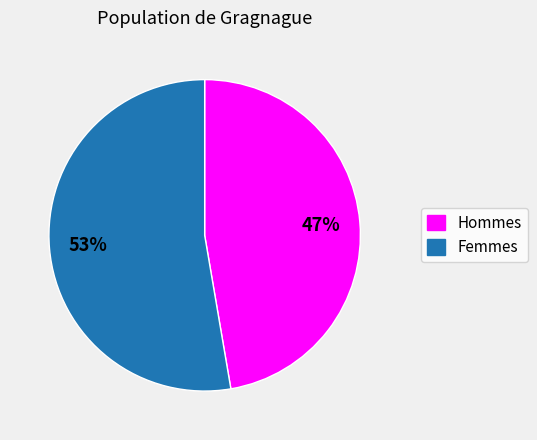

Is there any slice that represents more than half of the pie?

Yes